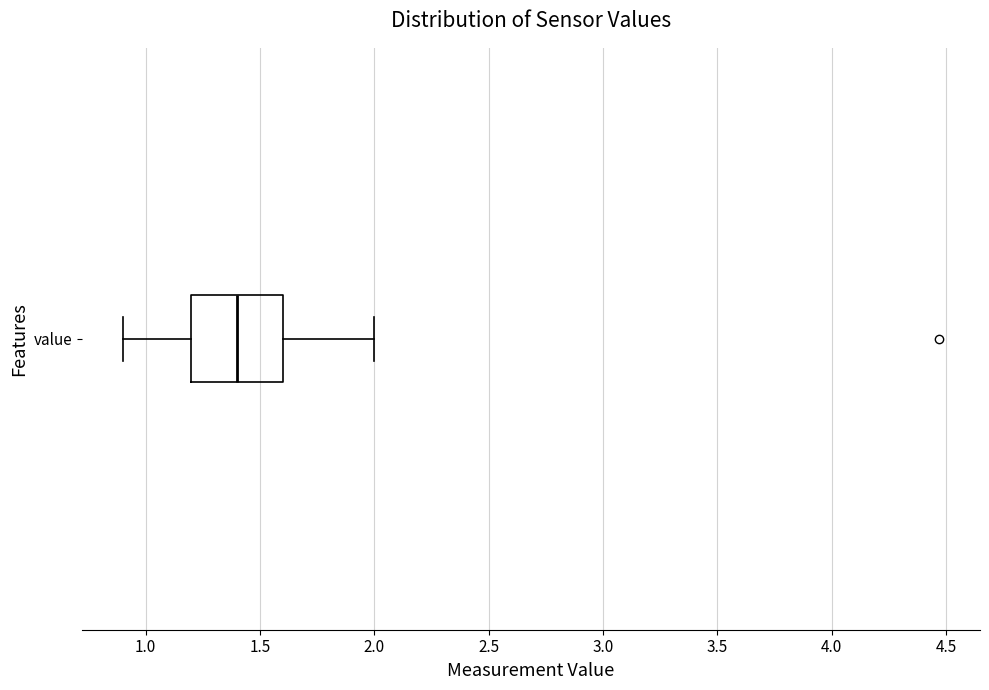

Transcribe this box plot: give where the median line is, the range the box spans, and where the two whiskers end, as read against the x-axis. The values are not printed on the chart, so give them approximately, as read against the axis.

median 1.4, box 1.2 to 1.6, whiskers 0.9 to 2.0